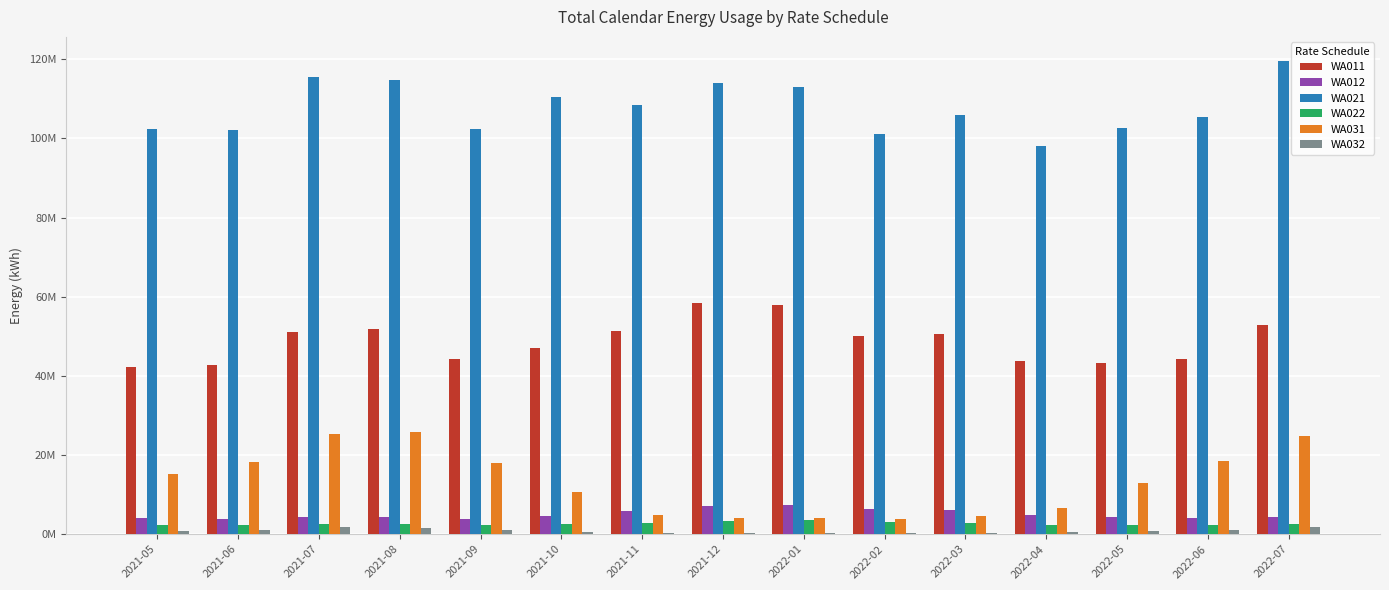

What is the approximate value of WA022 at 2021-12?

3414743.2